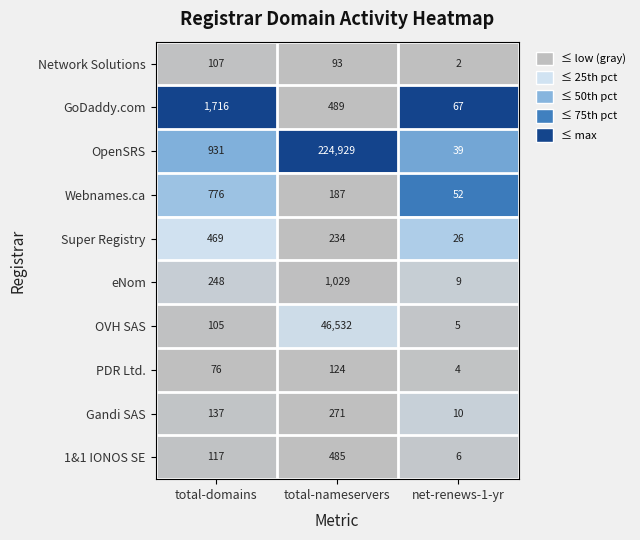

Which series has the largest range (max minus min)?

OpenSRS